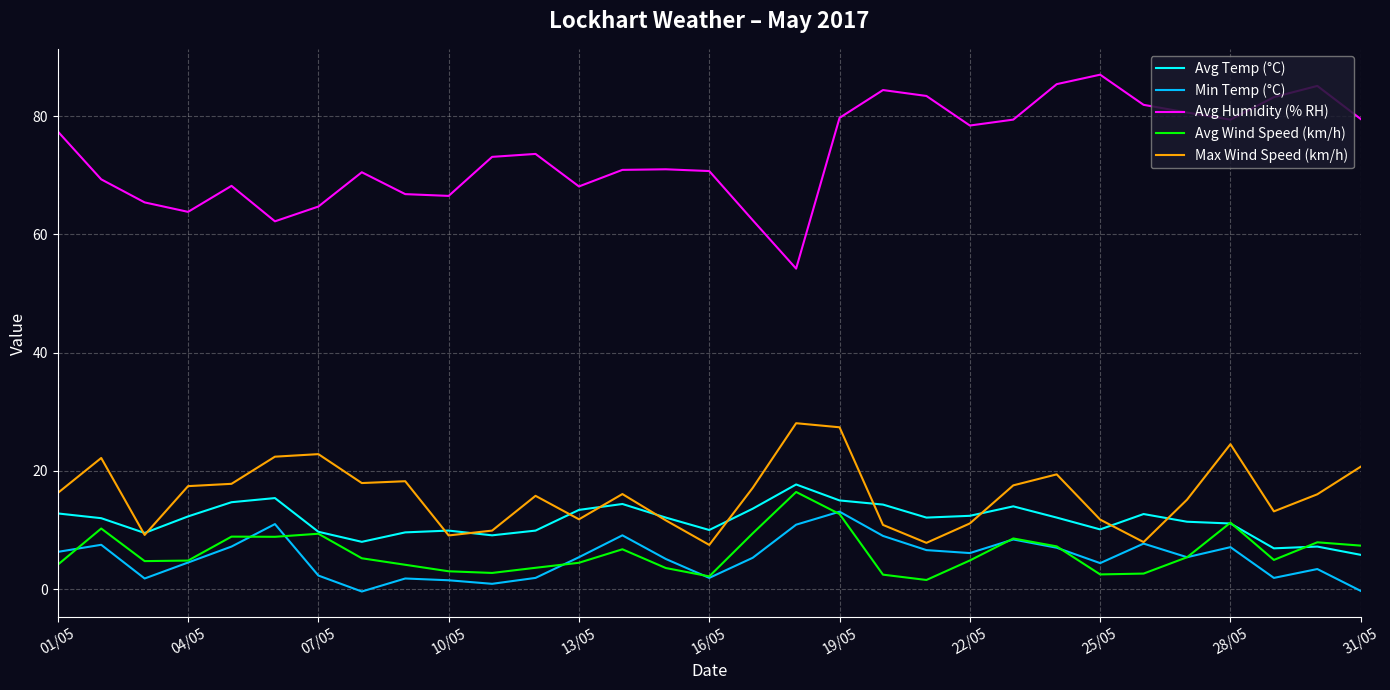

Which series has the widest spread of values?

Avg Humidity (% RH)